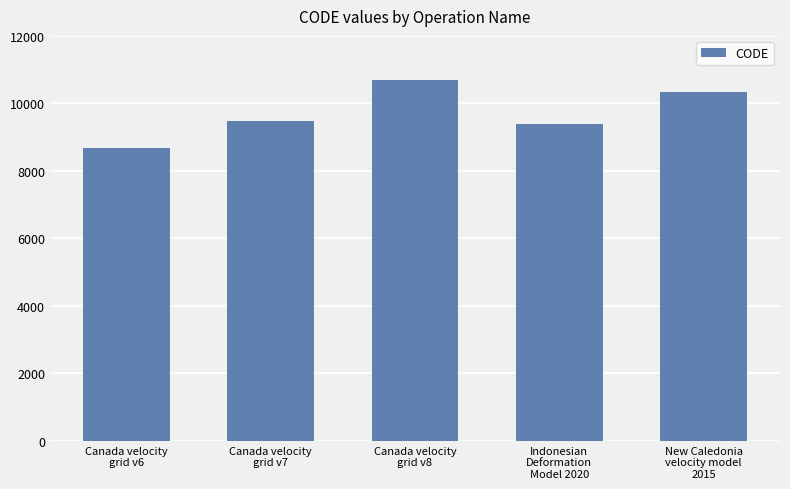

What is the value of the 5th bar from the left?

10323